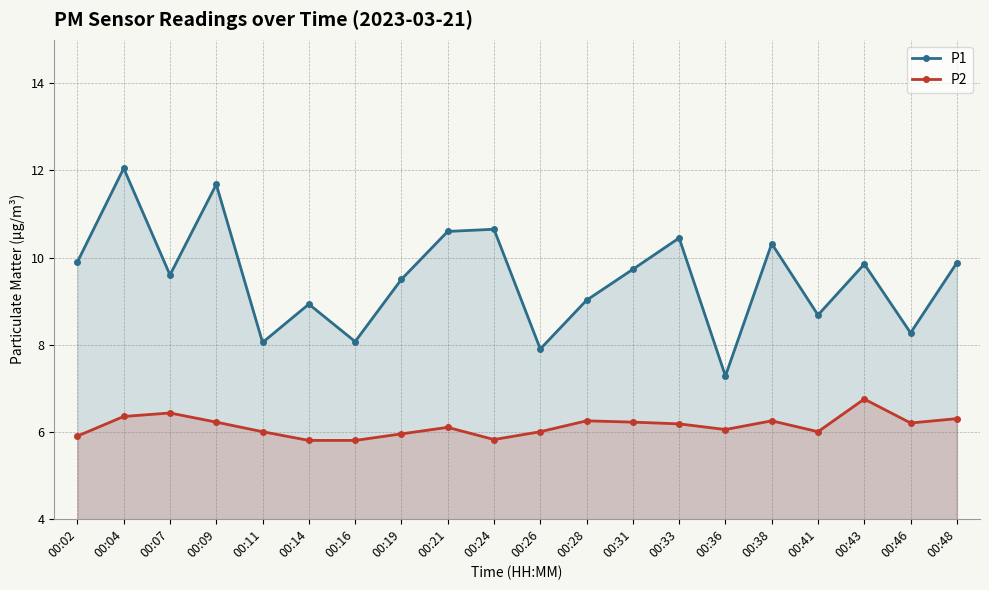

True or false: P1 and P2 intersect in this chart.

False